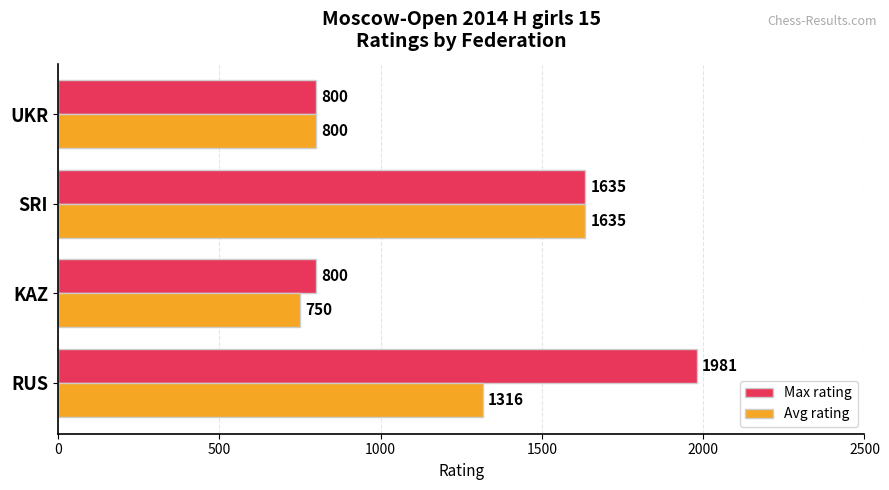

How many series are shown in this chart?

2